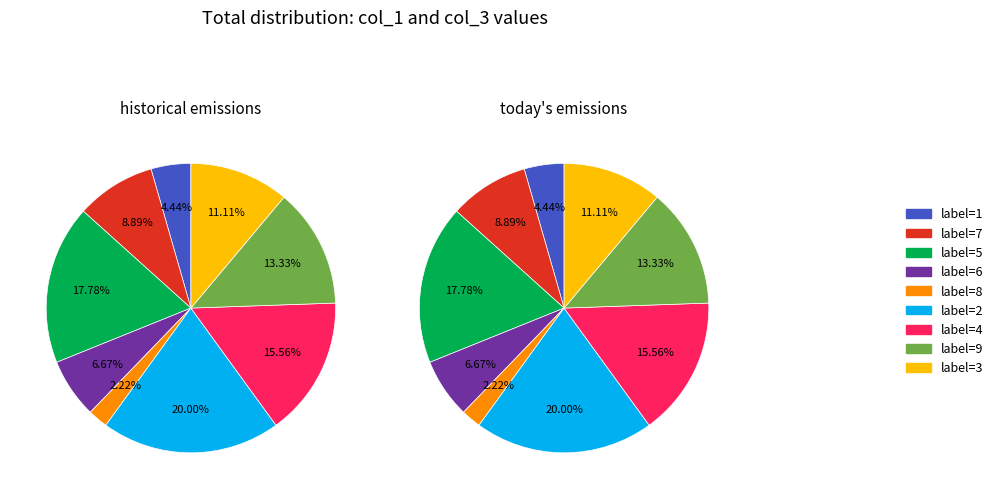

How many slices are in this pie chart?

9